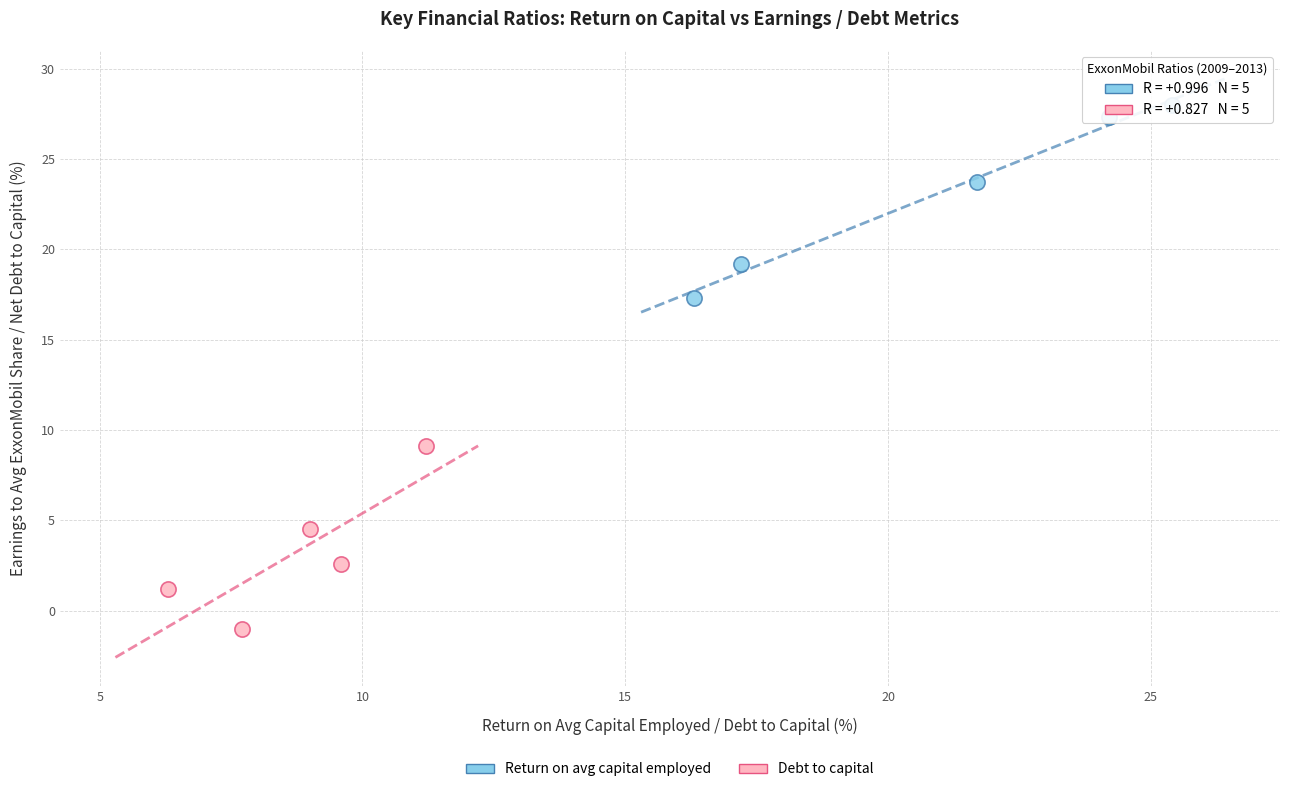

Which series reaches the minimum Y coordinate?

Debt to capital